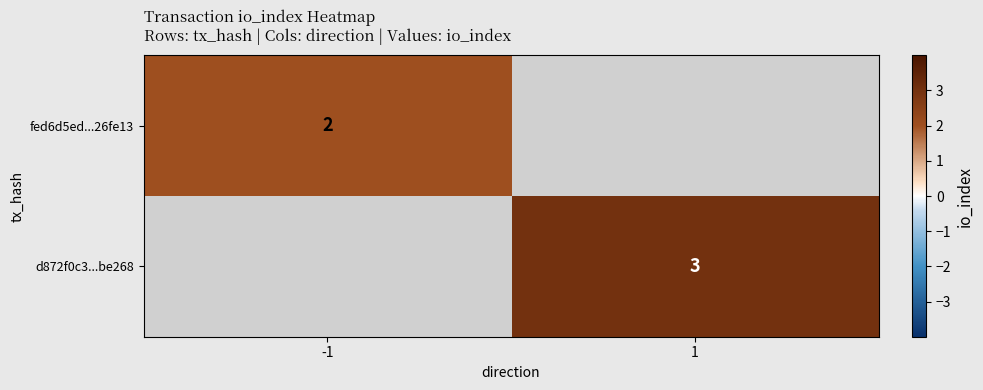

Count the number of categories in the chart.

2